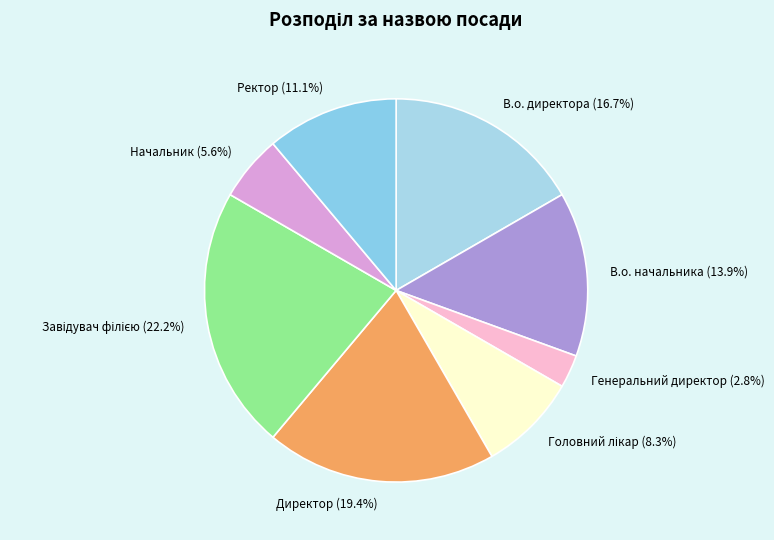

True or false: В.о. начальника accounts for 14% of the total.

True